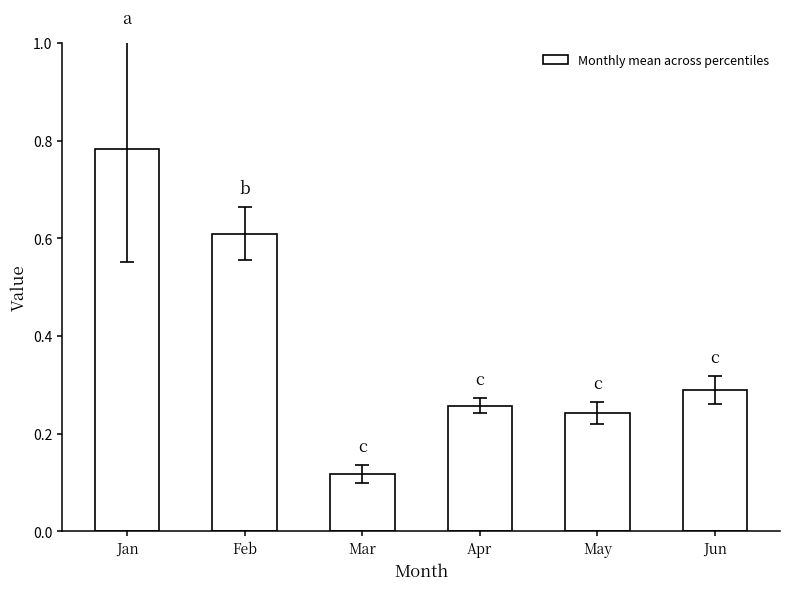

Which category has the lowest value across all series?

Mar